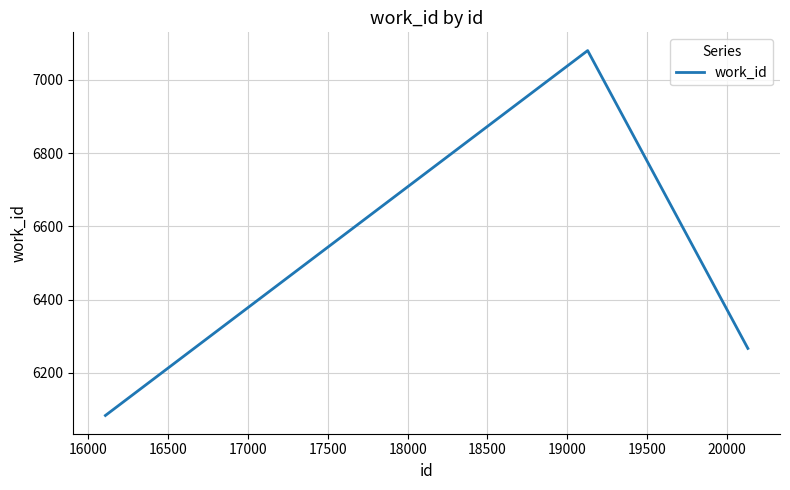

How many lines are shown in the chart?

1